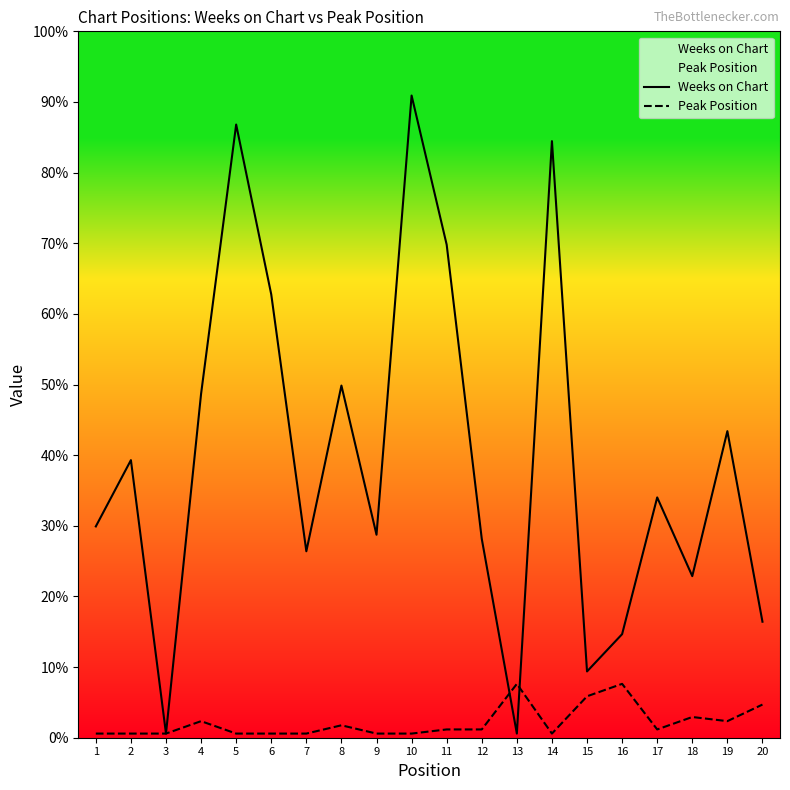

The Weeks on Chart series shows 148 at 5. True or false?

True